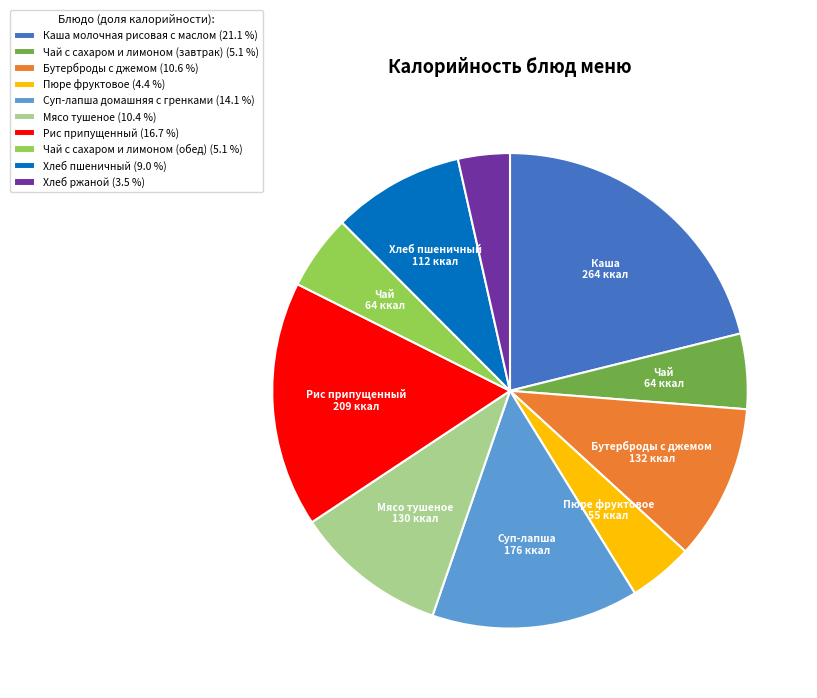

Do Хлеб пшеничный and Хлеб ржаной together represent more than half of the pie?

No